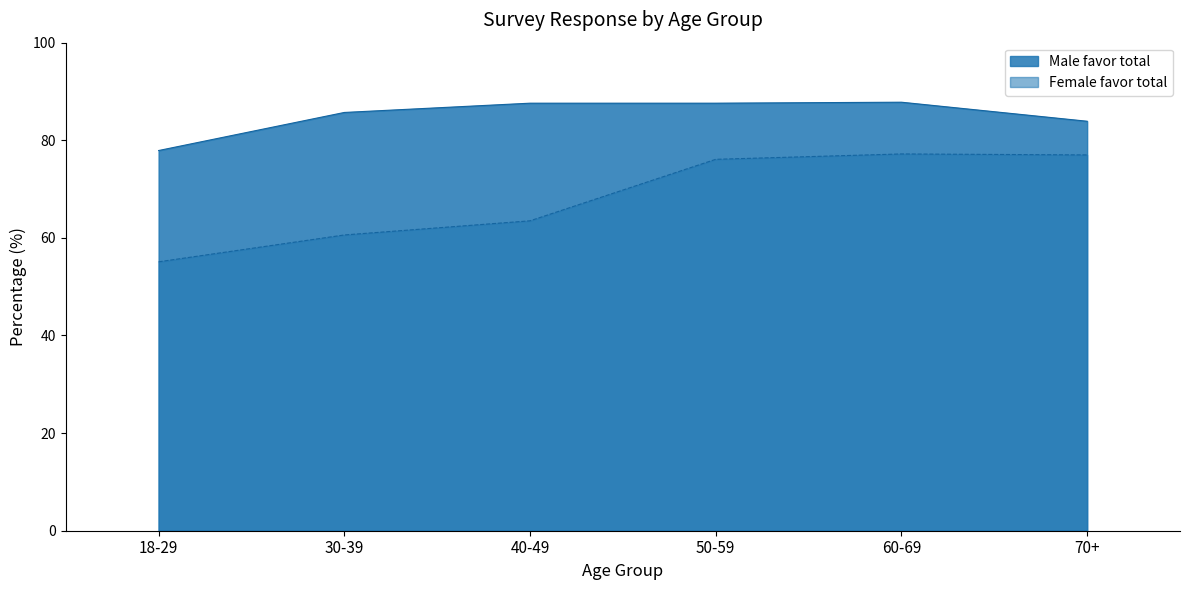

Which category has the lowest value across all series?

18-29